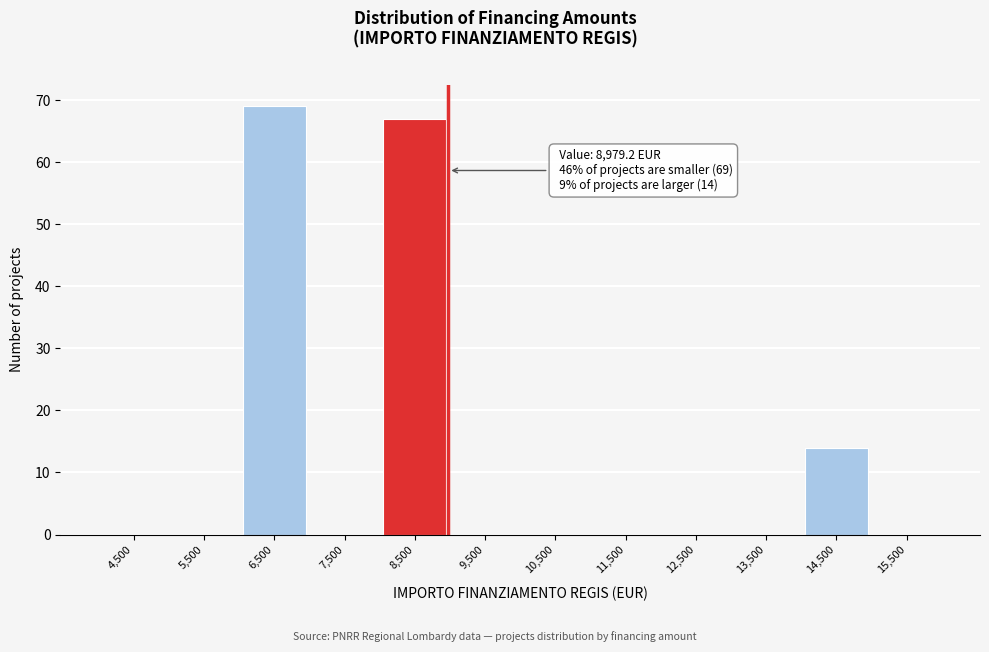

Which range on the x-axis has the tallest bar?

6000 to 7000